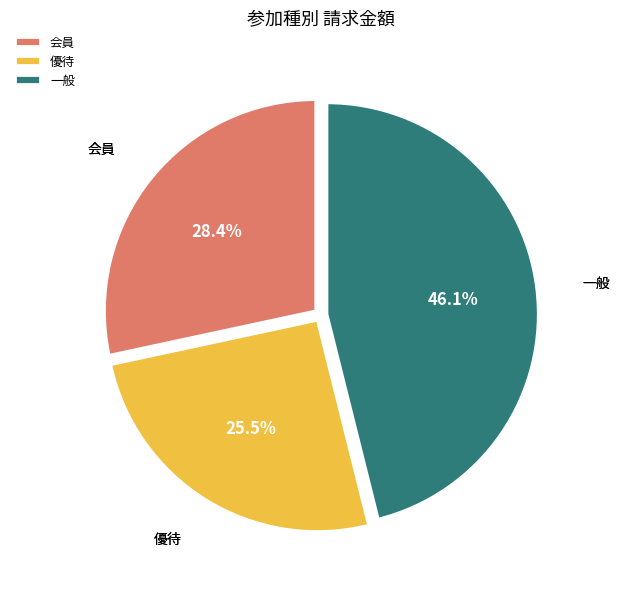

Does any single category account for the majority?

No